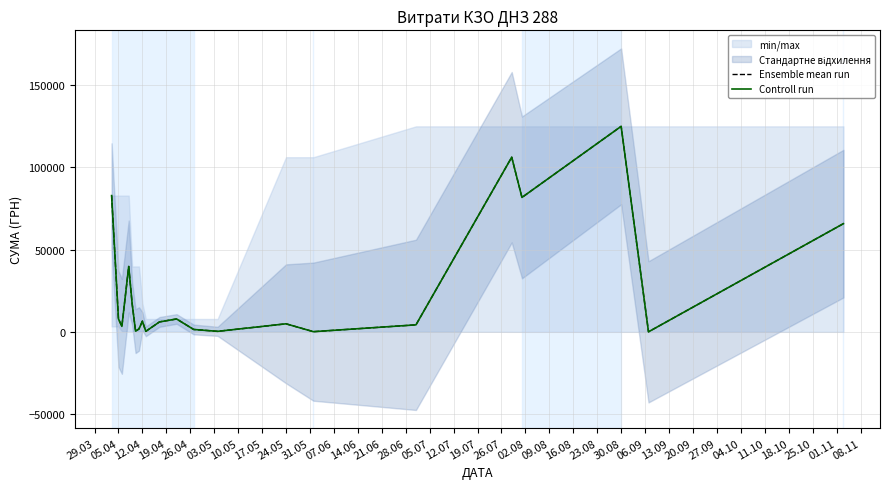

Reading right to left, transcribe all the data shown in this chart.

Ensemble mean run: 65790.6	84.5	124904.8	81726.8	106147.3	4320.0	176.0	4950.0	378.0	1513.9	7889.8	6109.0	380.3	6561.8	1820.3	504.5	17230.2	39779.6	3387.1	7956.0	82834.0
Controll run: 65790.6	84.5	124904.8	81726.8	106147.3	4320.0	176.0	4950.0	378.0	1513.9	7889.8	6109.0	380.3	6561.8	1820.3	504.5	17230.2	39779.6	3387.1	7956.0	82834.0